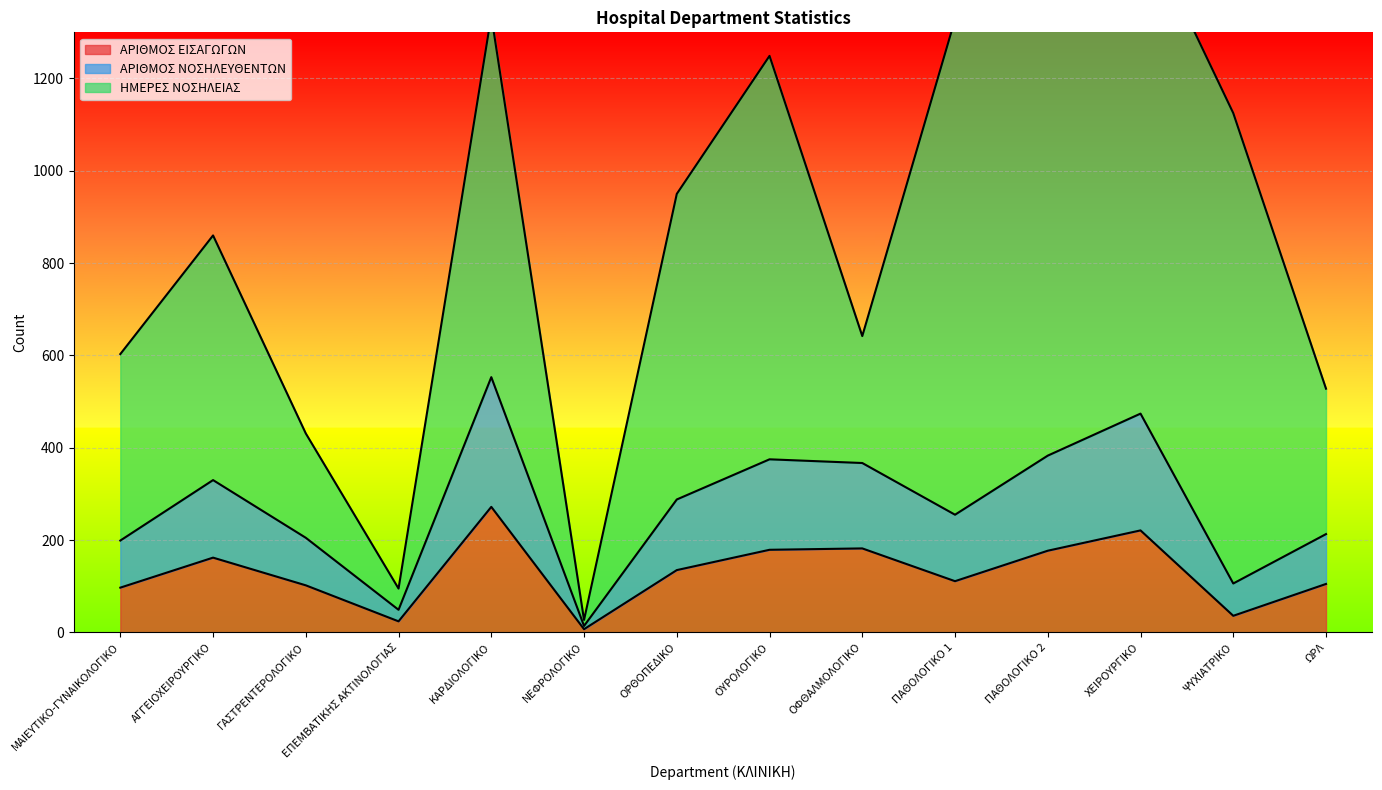

The value of ΑΡΙΘΜΟΣ ΕΙΣΑΓΩΓΩΝ at ΠΑΘΟΛΟΓΙΚΟ 2 is 177. True or false?

True